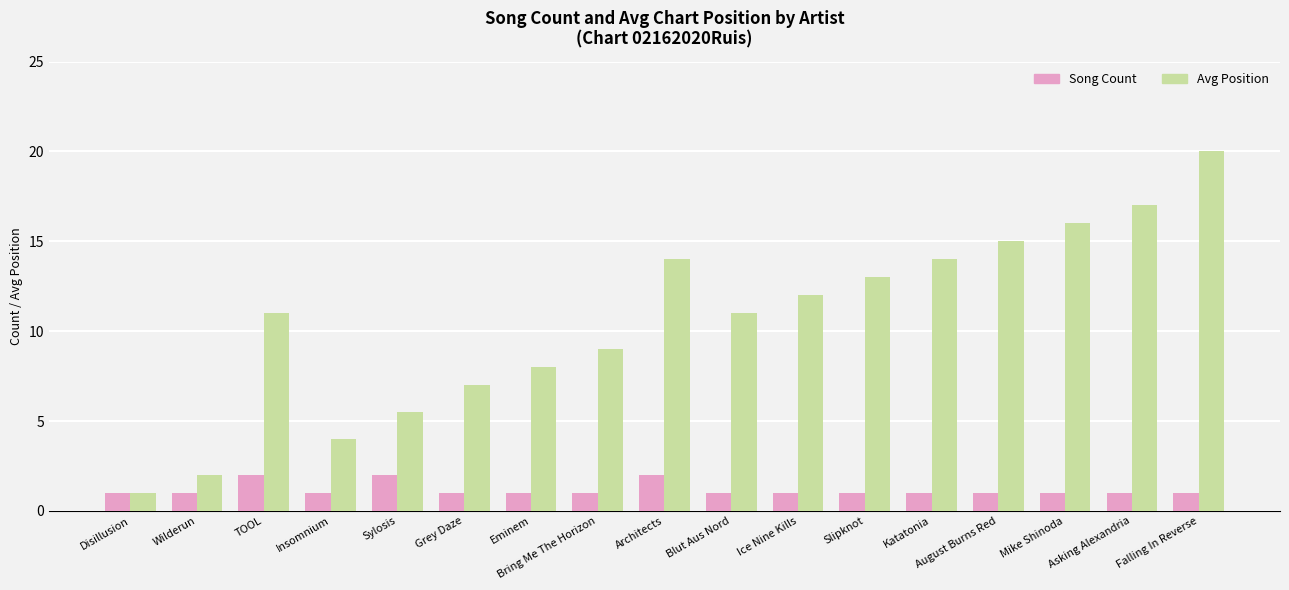

What is the difference between the maximum and second lowest values in the Avg Position series?

18.0